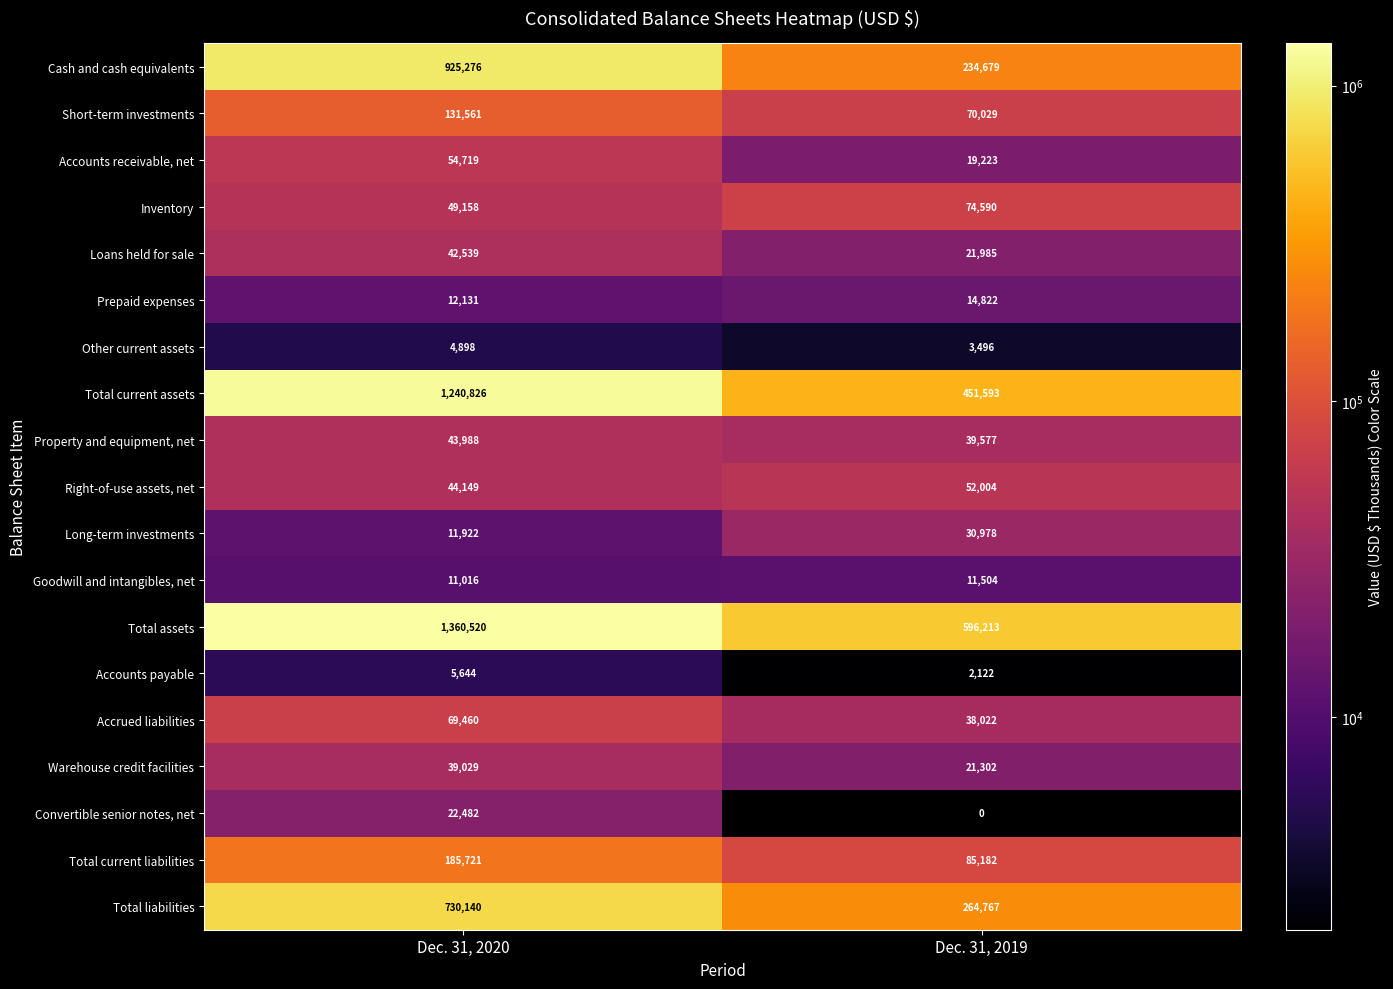

At which category does the chart reach its minimum across all series?

Dec. 31, 2019